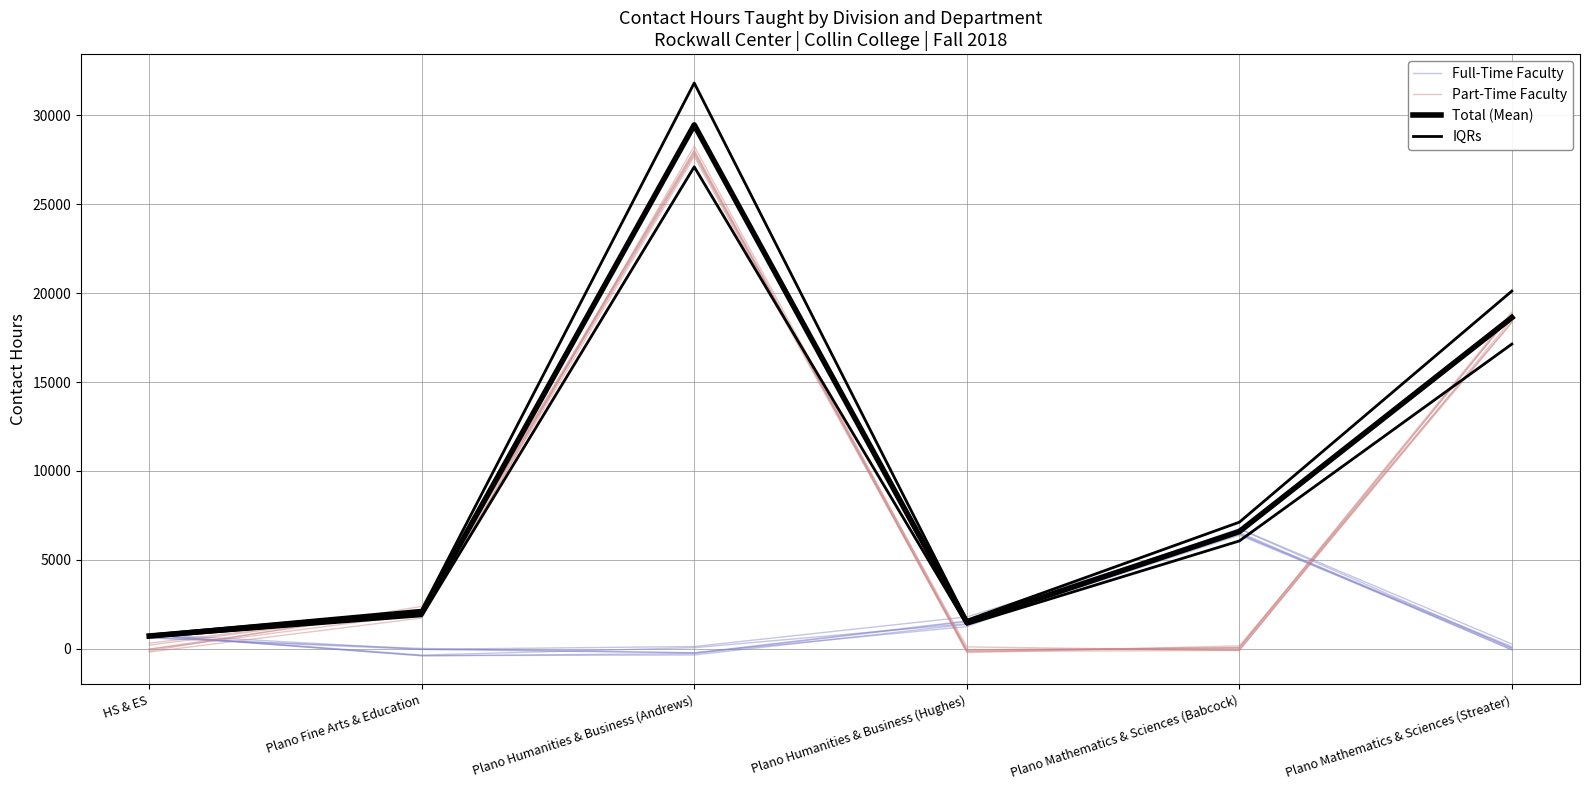

True or false: IQRs and Part-Time Faculty intersect in this chart.

False